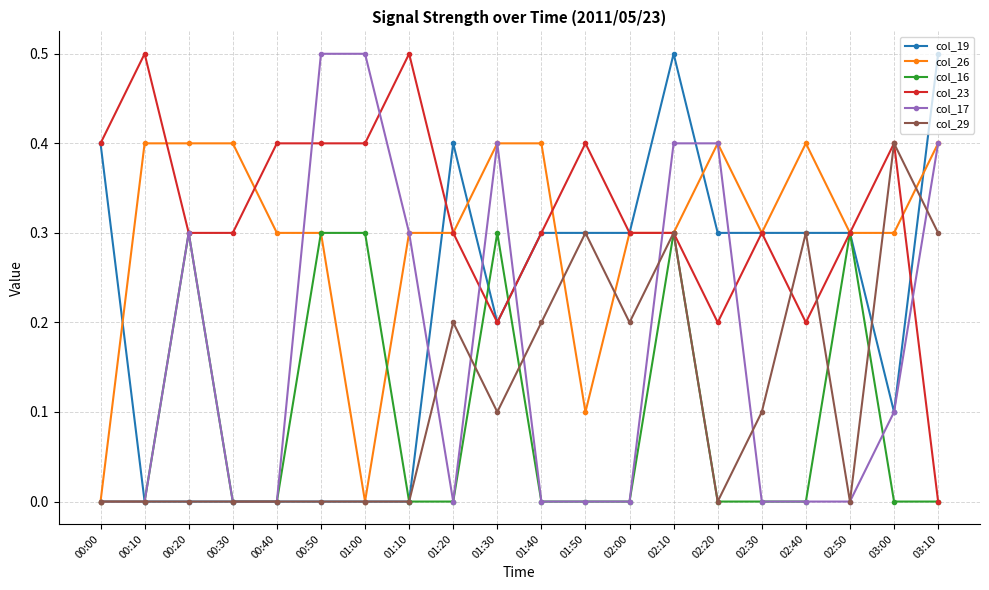

Is the value of col_26 at 00:20 greater than the value of col_16 at 02:10?

Yes